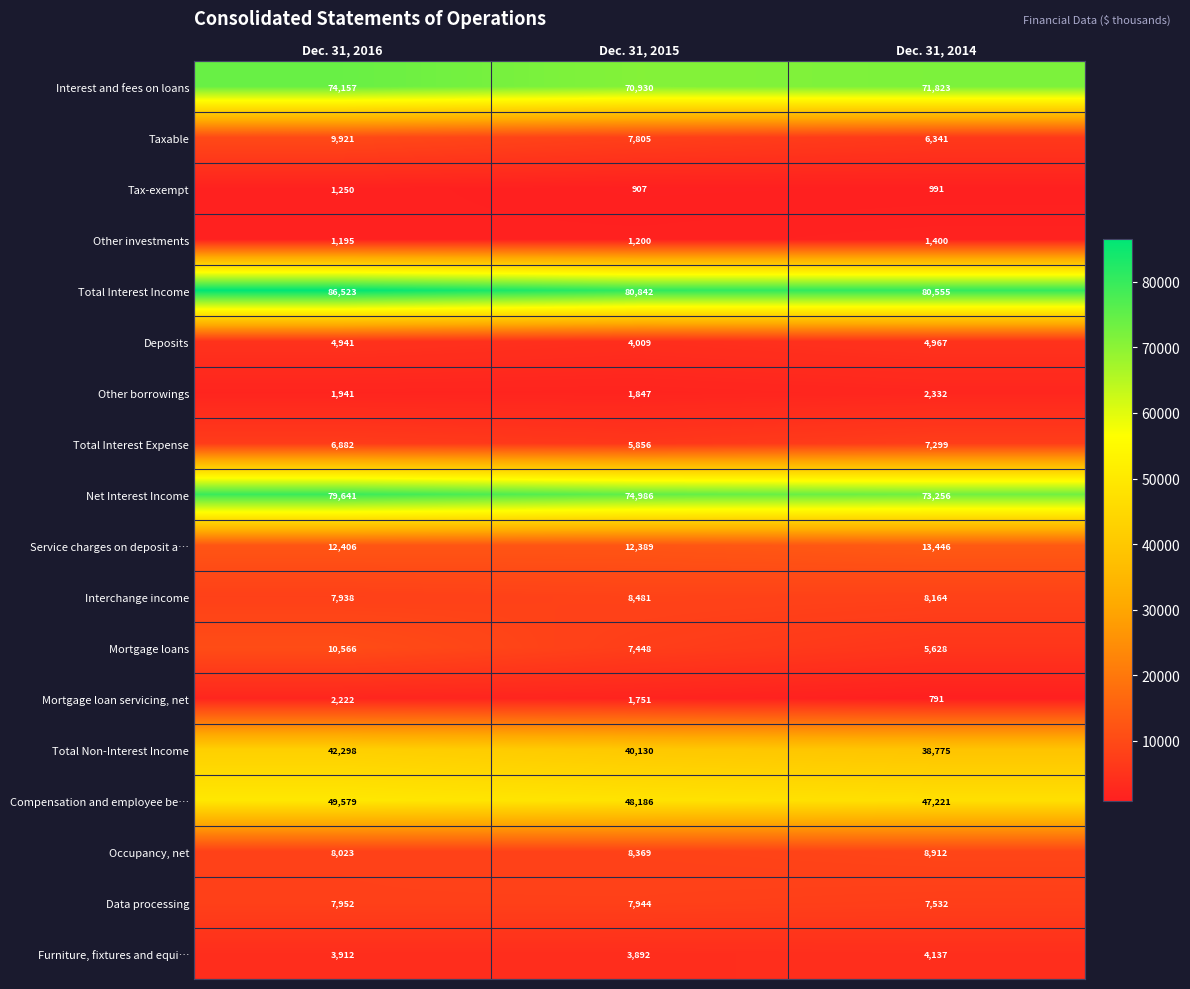

Where is Total Interest Expense nearest to the value 6577?

Dec. 31, 2016